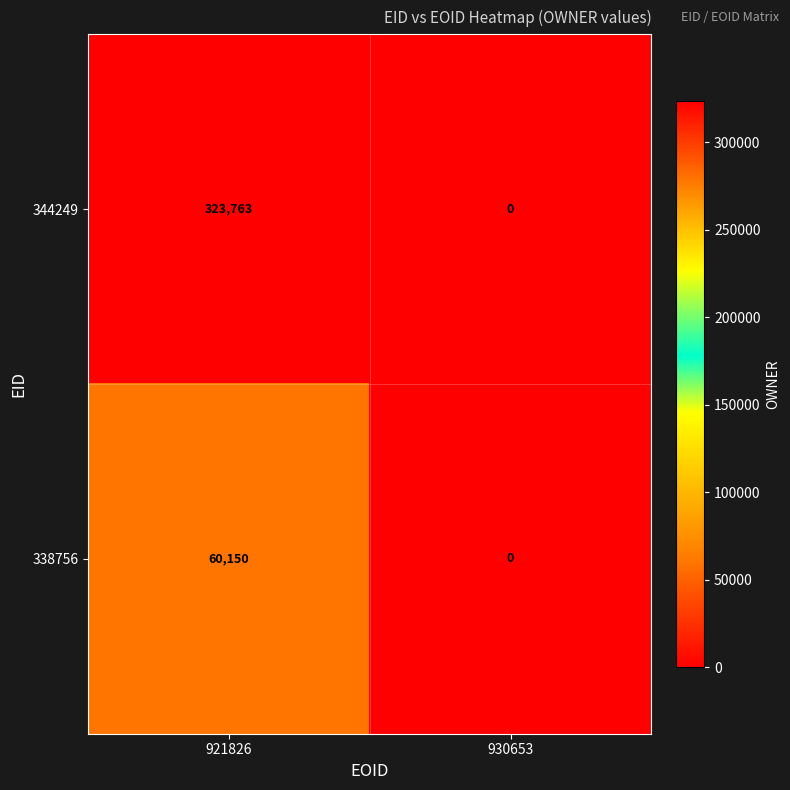

What is the total value across all series at 921826?

383913